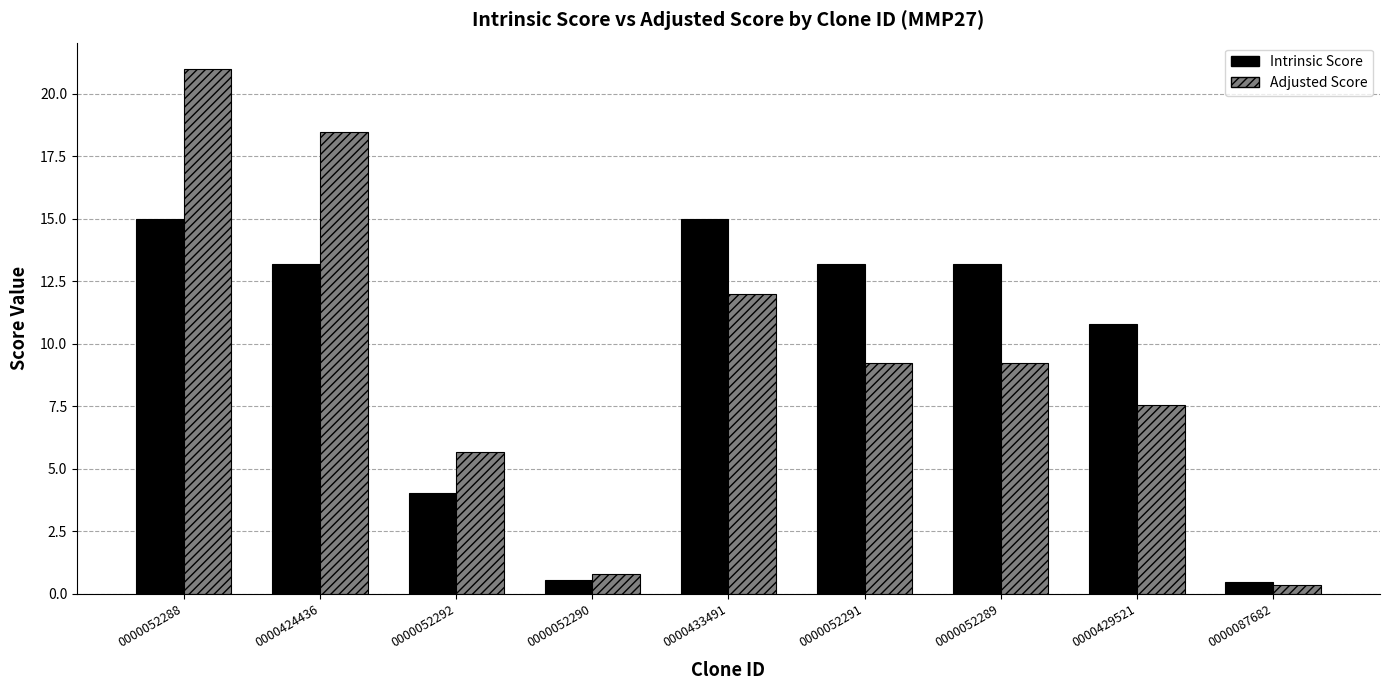

What is the difference between the highest and lowest values at 0000052289?

4.0